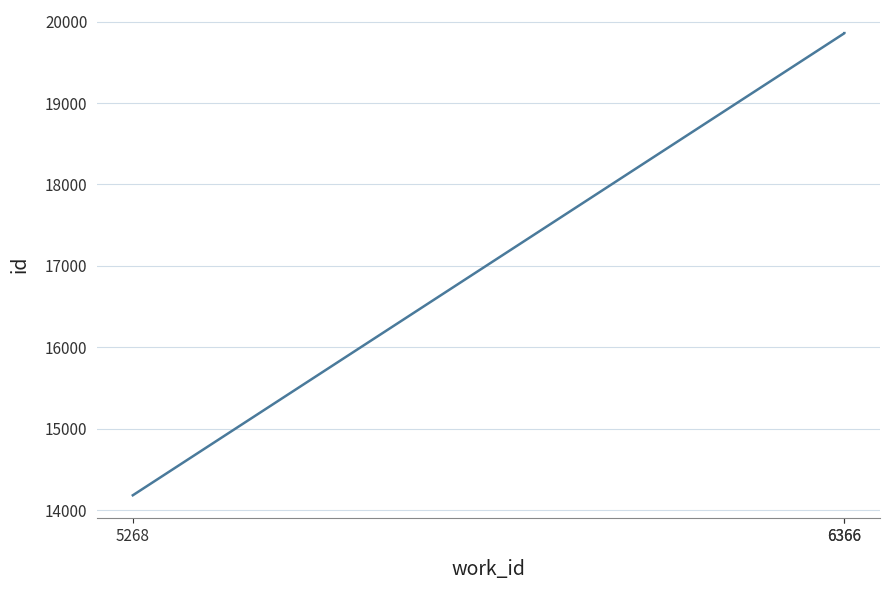

What is the minimum value shown in the chart?

14183